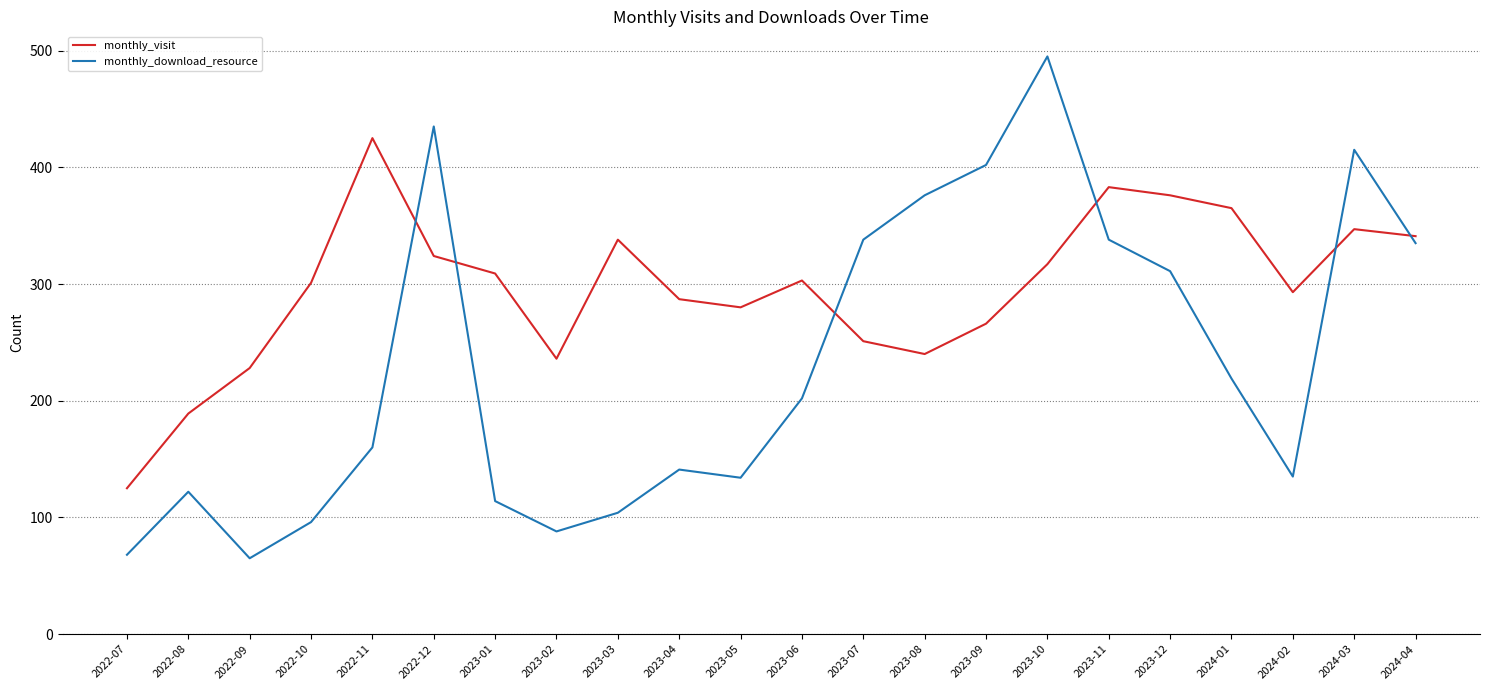

What is the smallest value displayed?

65